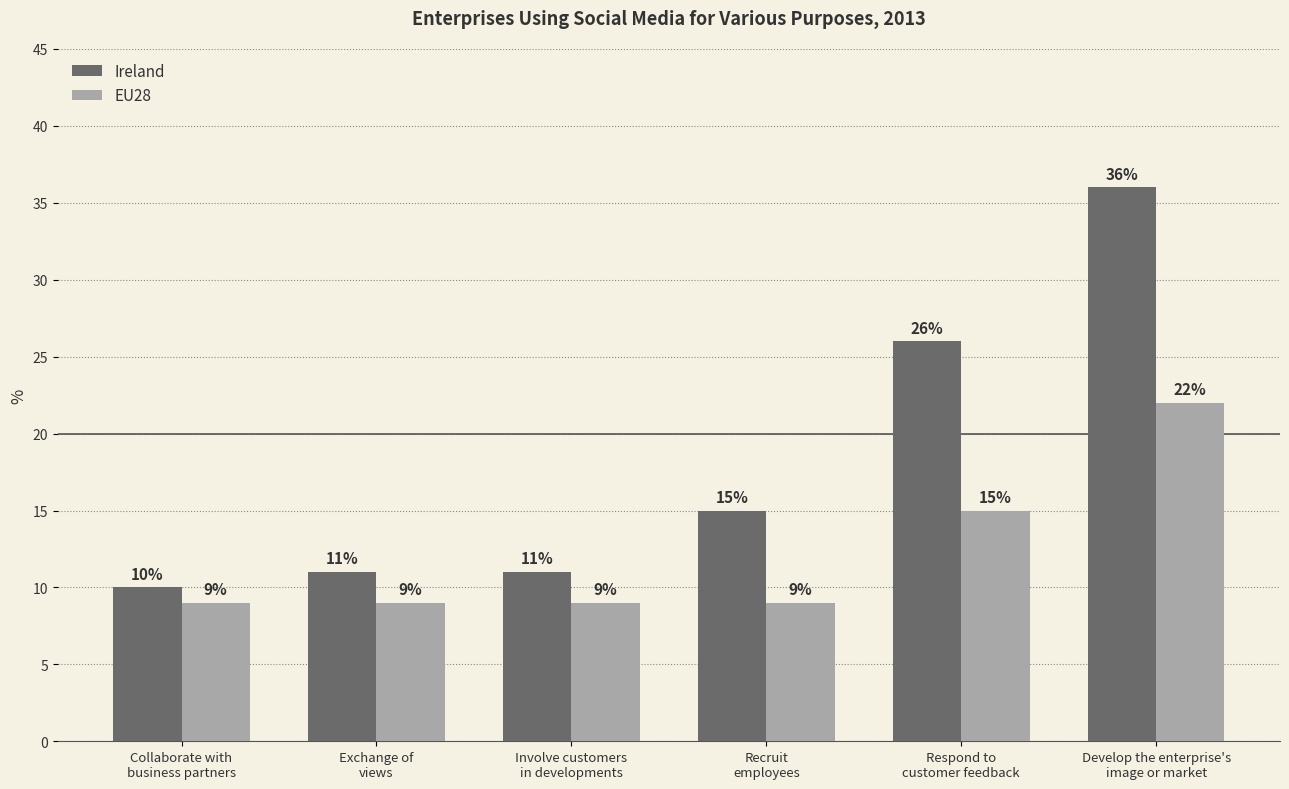

Read the EU28 value at Involve customers
in developments, to the nearest 5.

10